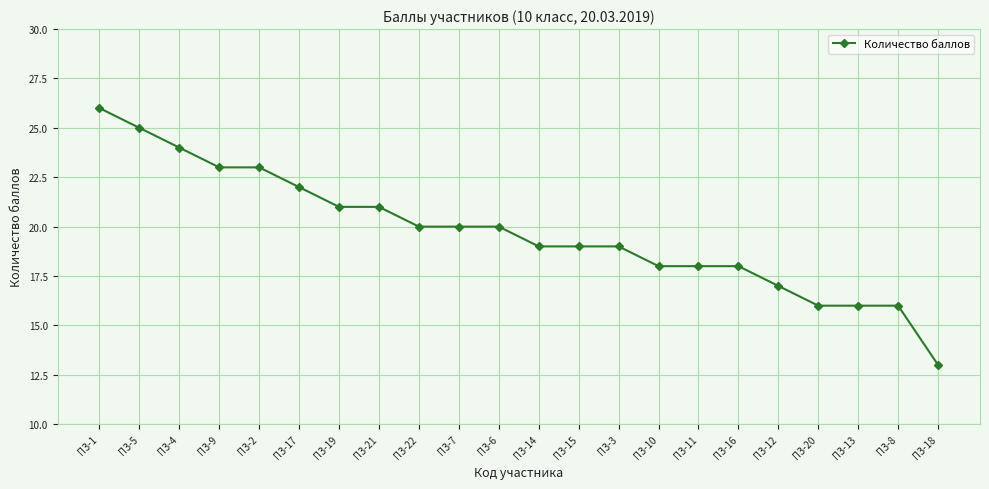

The value at ПЗ-13 is 16. True or false?

True